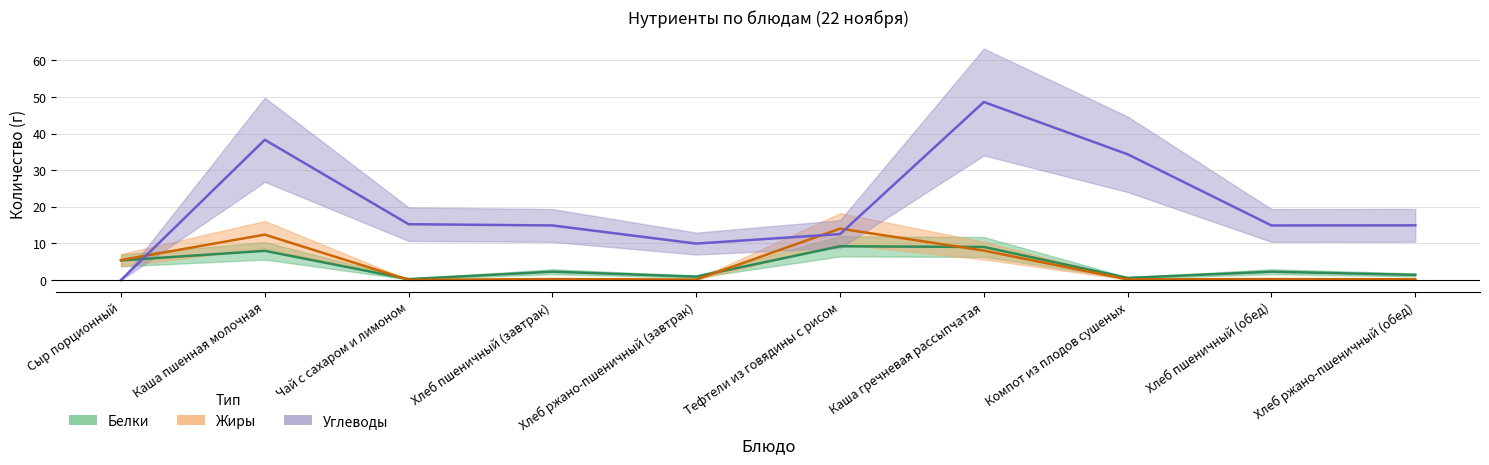

What is the label of the 3rd point from the right?

Компот из плодов сушеных